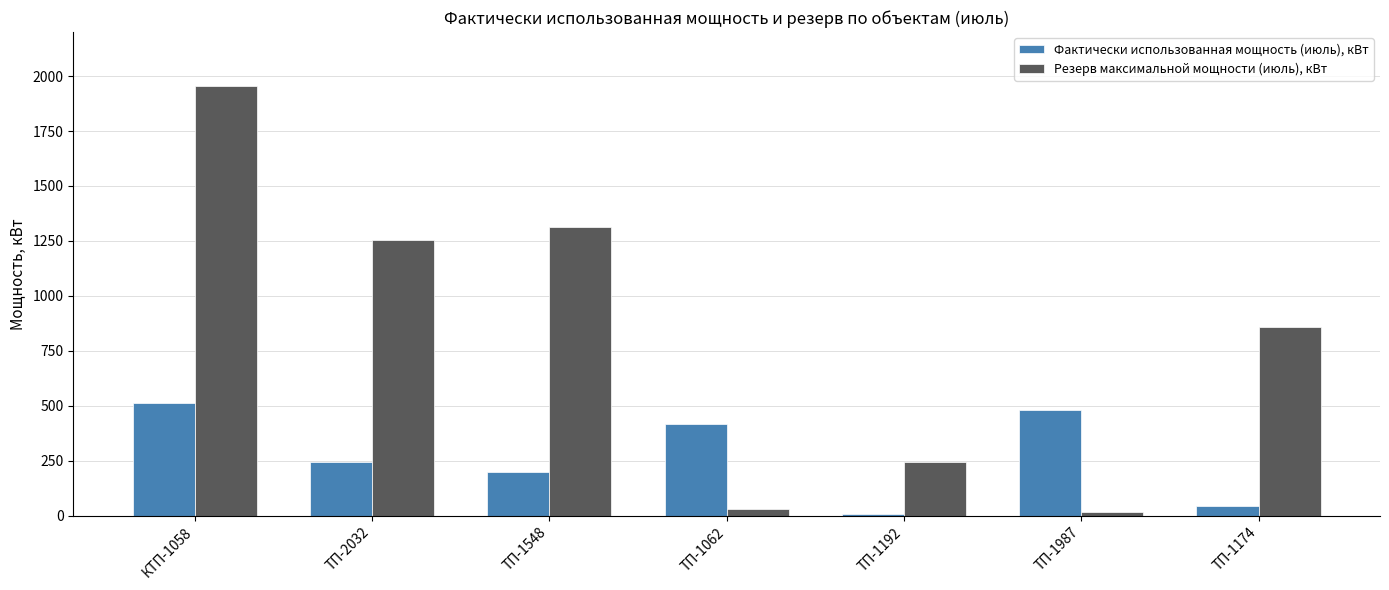

At which label is Резерв максимальной мощности (июль), кВт closest to 987?

ТП-1174